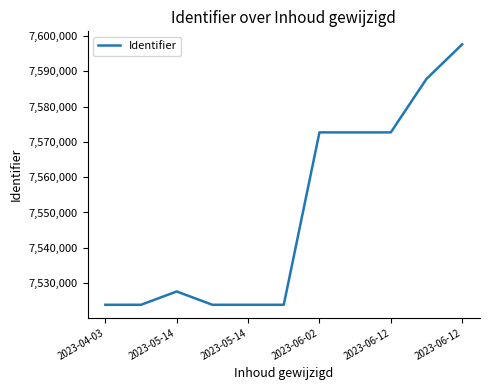

What is the maximum value shown in the chart?

7597613